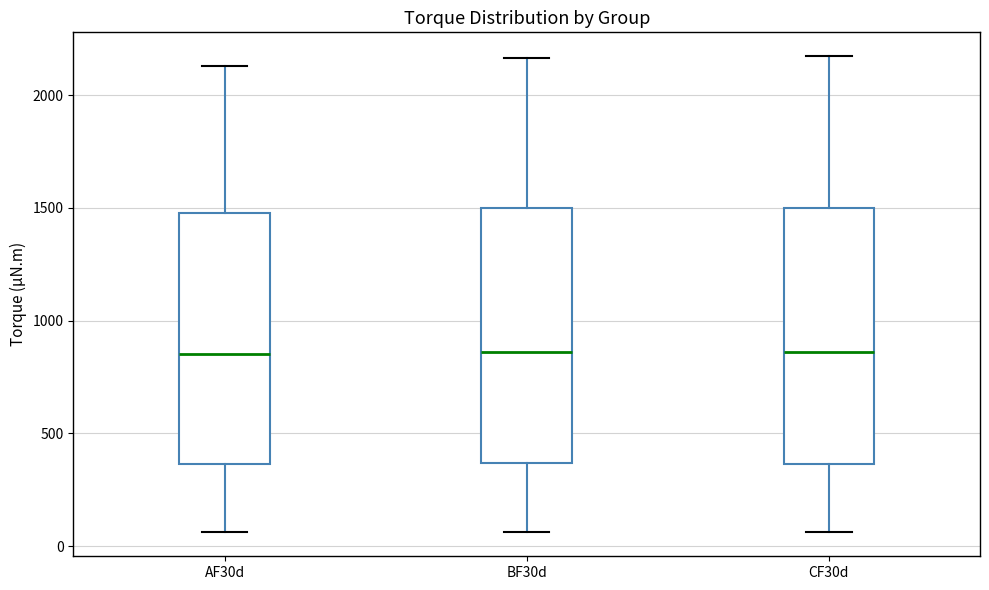

Where does the upper whisker of the box for AF30d end on the y-axis? The values are not printed on the chart, so give them approximately, as read against the axis.

2150